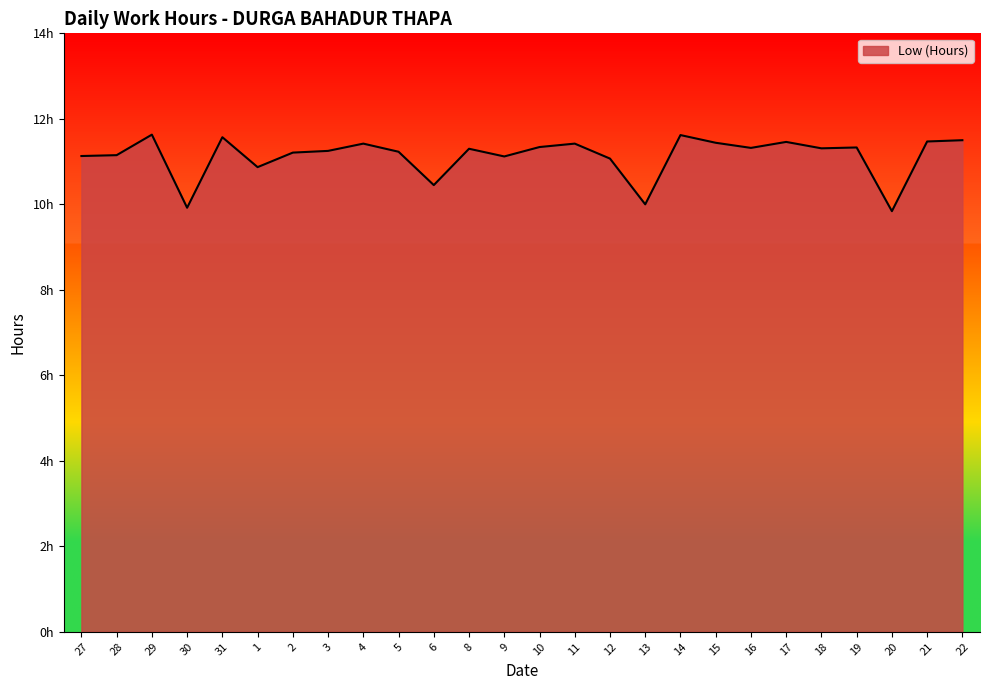

Does the chart have visible grid lines?

No